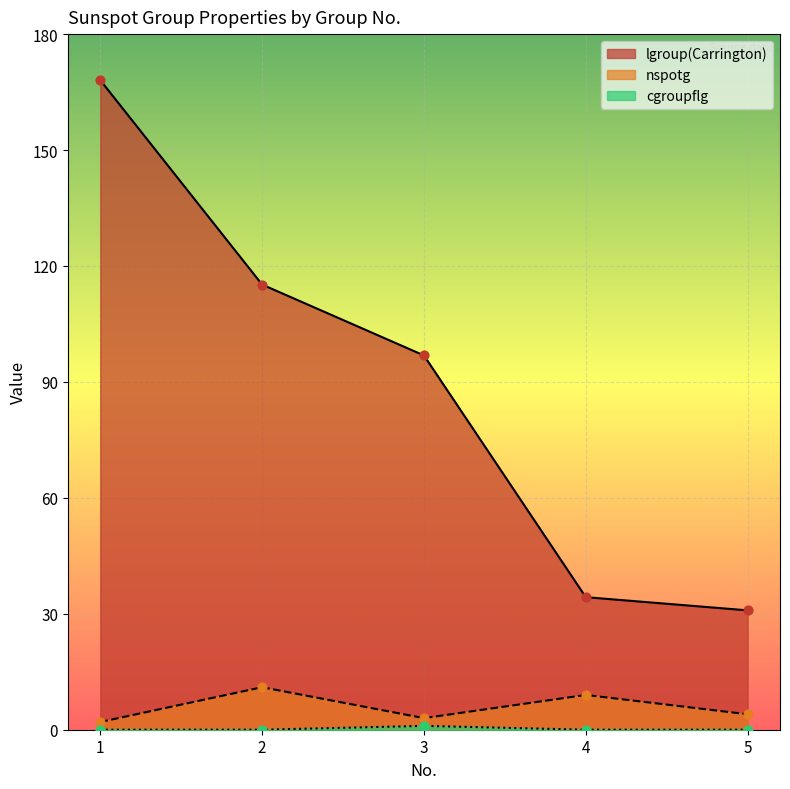

At which category is the sum across all series the highest?

1